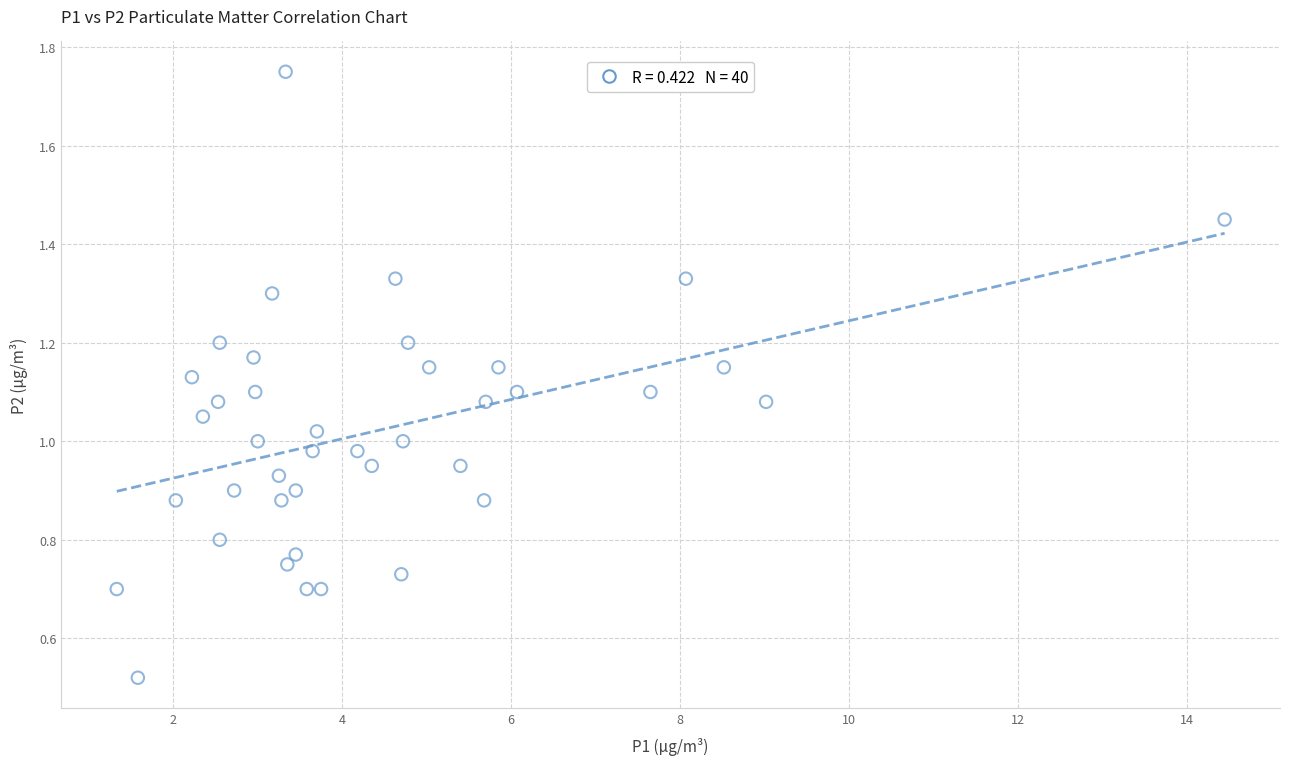

How many data points are displayed?

40